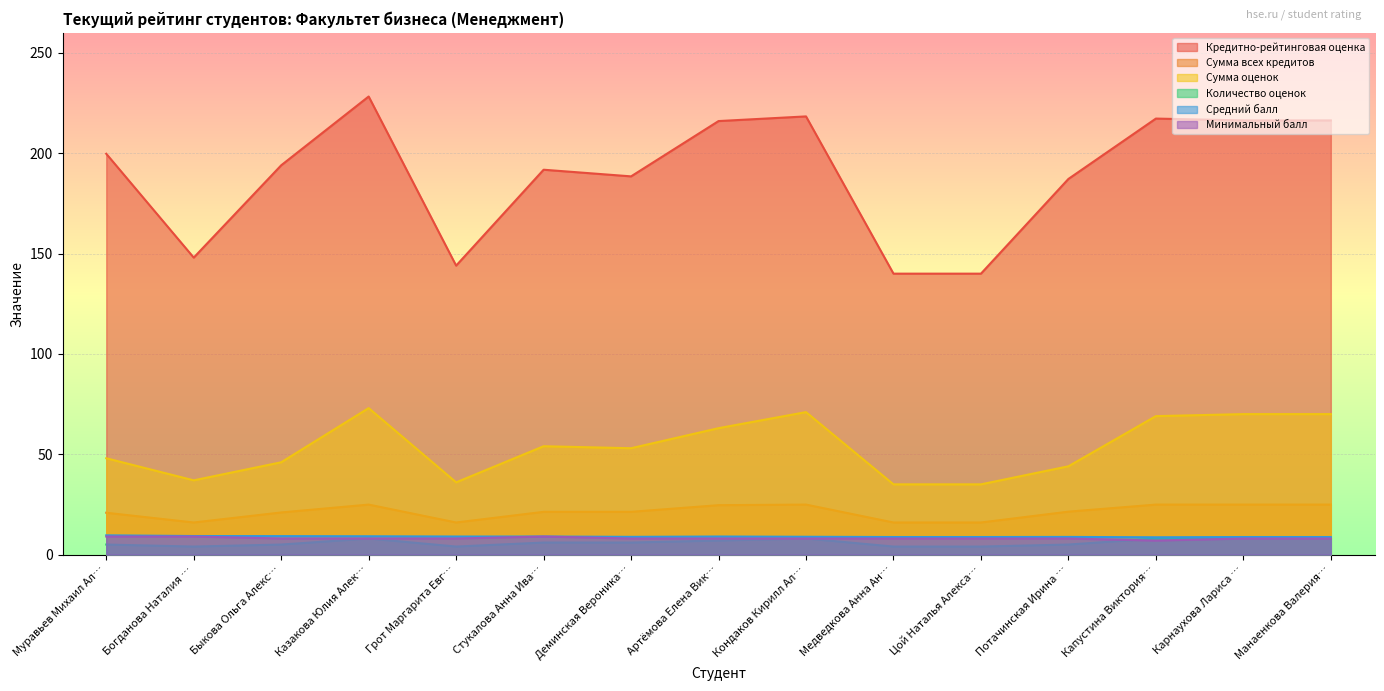

What position from the left is Стукалова Анна Ива…?

6